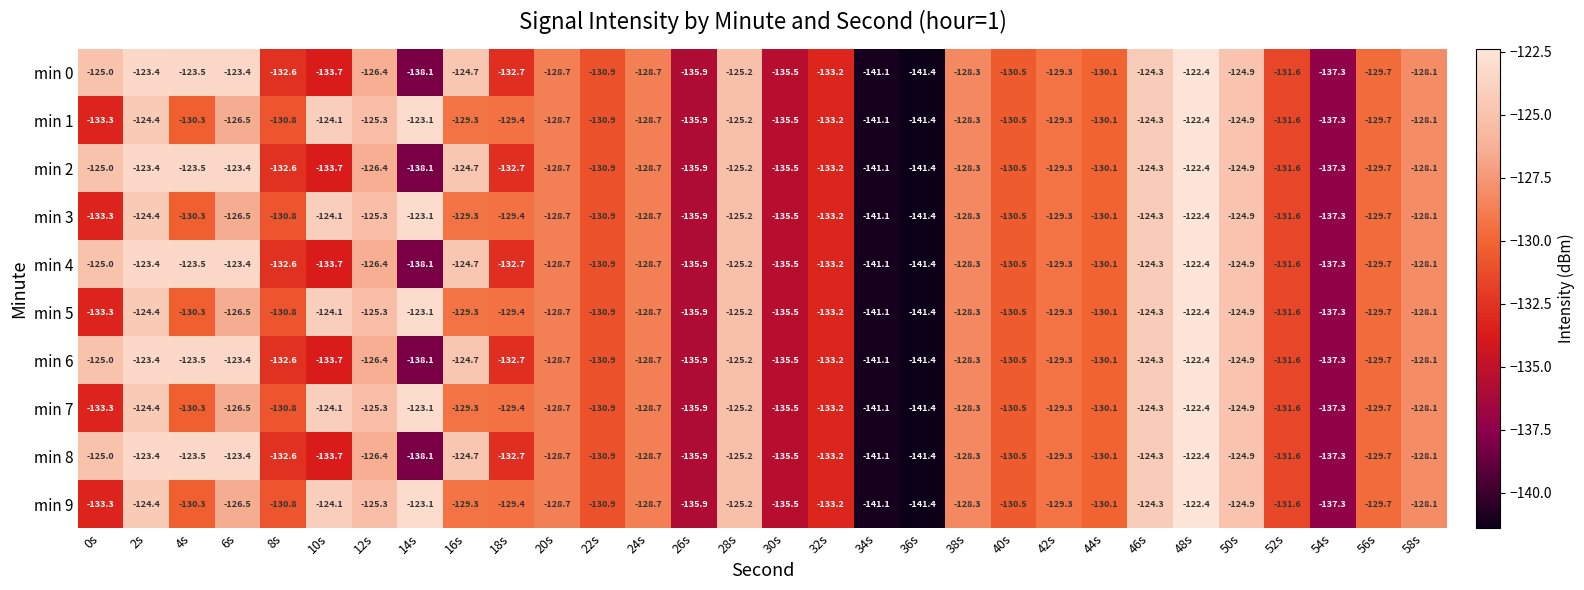

What is the maximum value shown in the chart?

-122.4